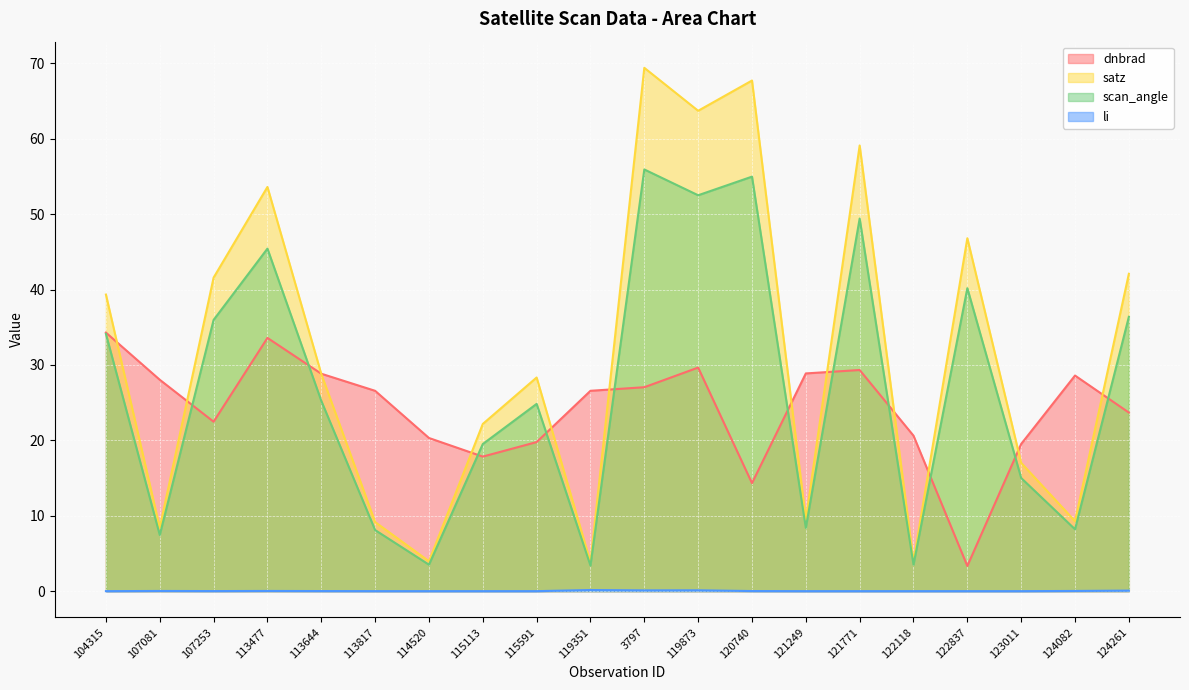

True or false: li and scan_angle cross at least once.

False